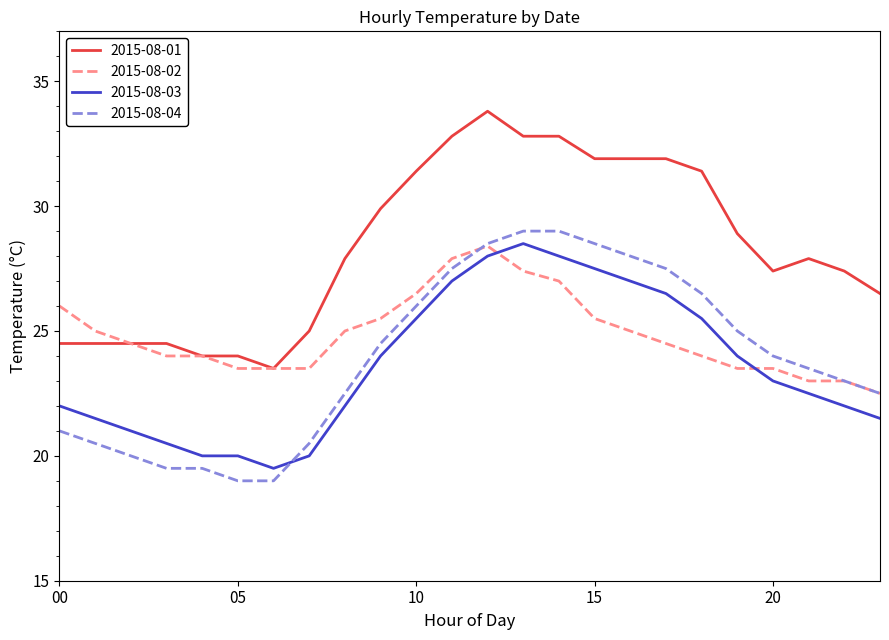

Reading left to right, transcribe all the data shown in this chart.

2015-08-01: 24.5	24.5	24.5	24.5	24.0	24.0	23.5	25.0	27.9	29.9	31.4	32.8	33.8	32.8	32.8	31.9	31.9	31.9	31.4	28.9	27.4	27.9	27.4	26.5
2015-08-02: 26.0	25.0	24.5	24.0	24.0	23.5	23.5	23.5	25.0	25.5	26.5	27.9	28.4	27.4	27.0	25.5	25.0	24.5	24.0	23.5	23.5	23.0	23.0	22.5
2015-08-03: 22.0	21.5	21.0	20.5	20.0	20.0	19.5	20.0	22.0	24.0	25.5	27.0	28.0	28.5	28.0	27.5	27.0	26.5	25.5	24.0	23.0	22.5	22.0	21.5
2015-08-04: 21.0	20.5	20.0	19.5	19.5	19.0	19.0	20.5	22.5	24.5	26.0	27.5	28.5	29.0	29.0	28.5	28.0	27.5	26.5	25.0	24.0	23.5	23.0	22.5